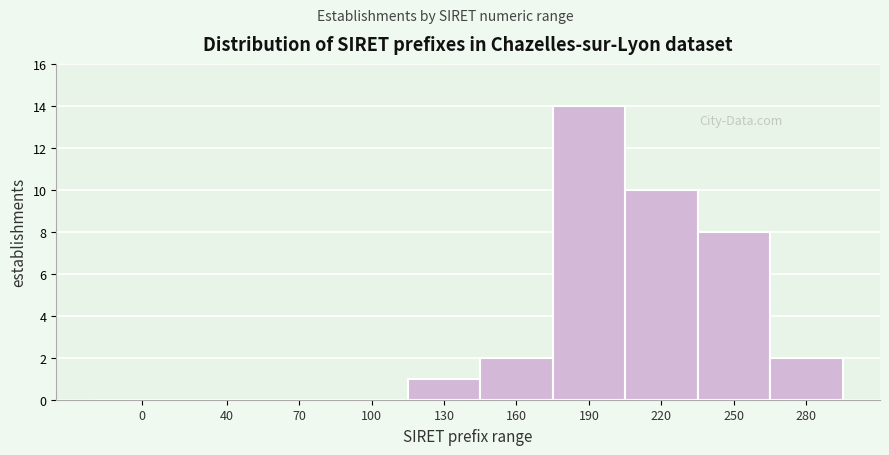

Reading left to right, list all the values displayed in this chart.

0=0	40=0	70=0	100=0	130=1	160=2	190=14	220=10	250=8	280=2